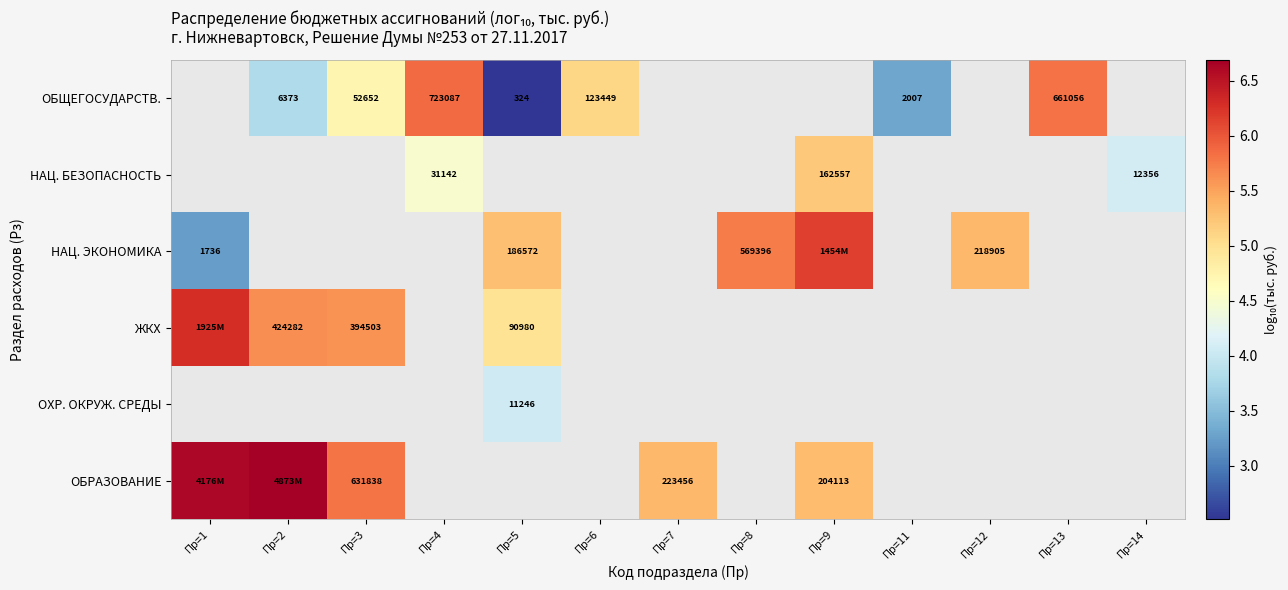

Which series has the widest spread of values?

НАЦ. ЭКОНОМИКА